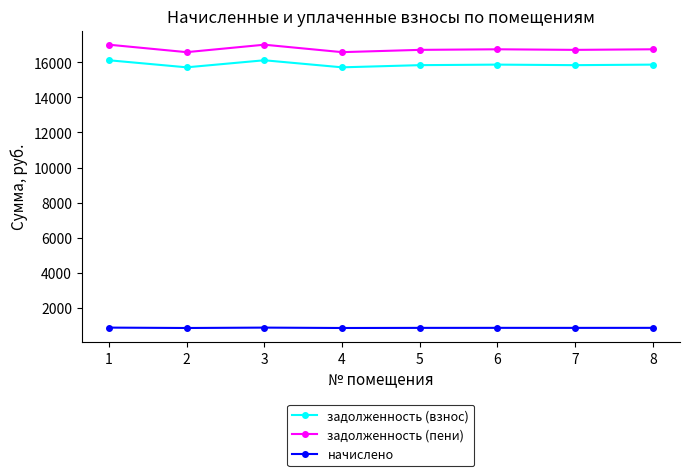

What is the maximum value shown in the chart?

16997.7